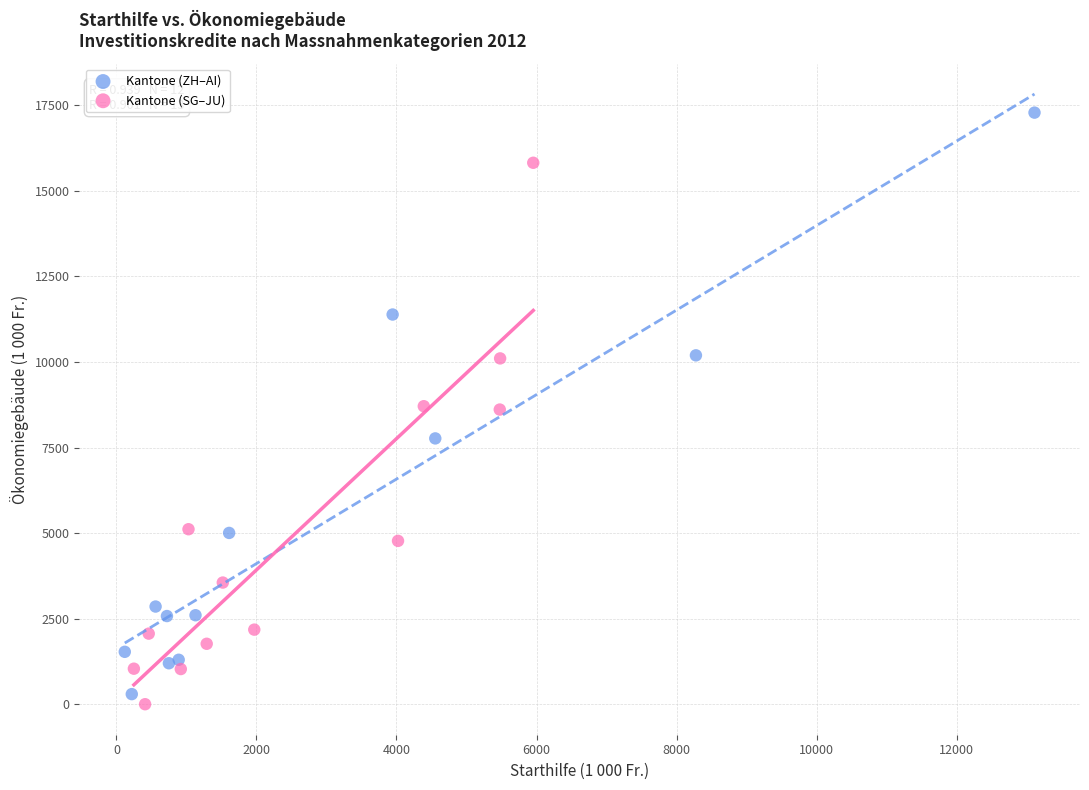

Which series reaches the maximum Y coordinate?

Kantone (ZH–AI)